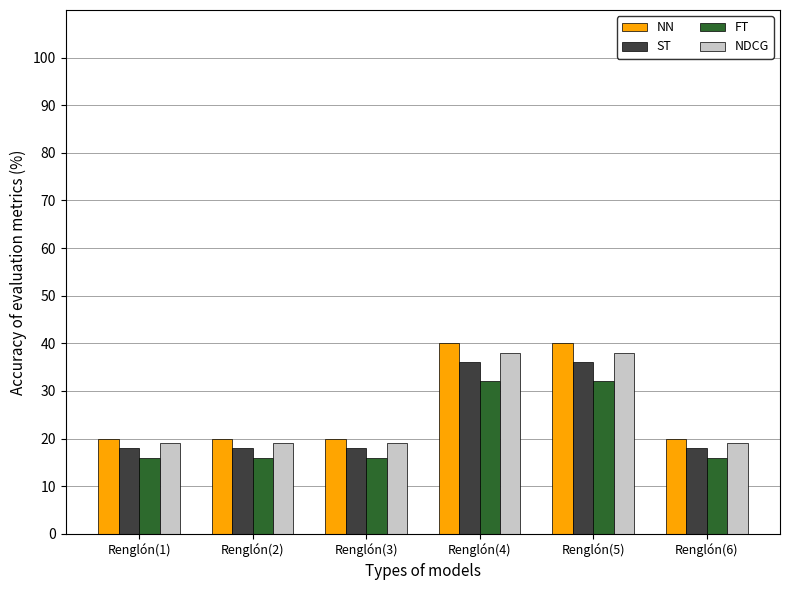

What is the value of the NN bar at the 1st from the left?

20